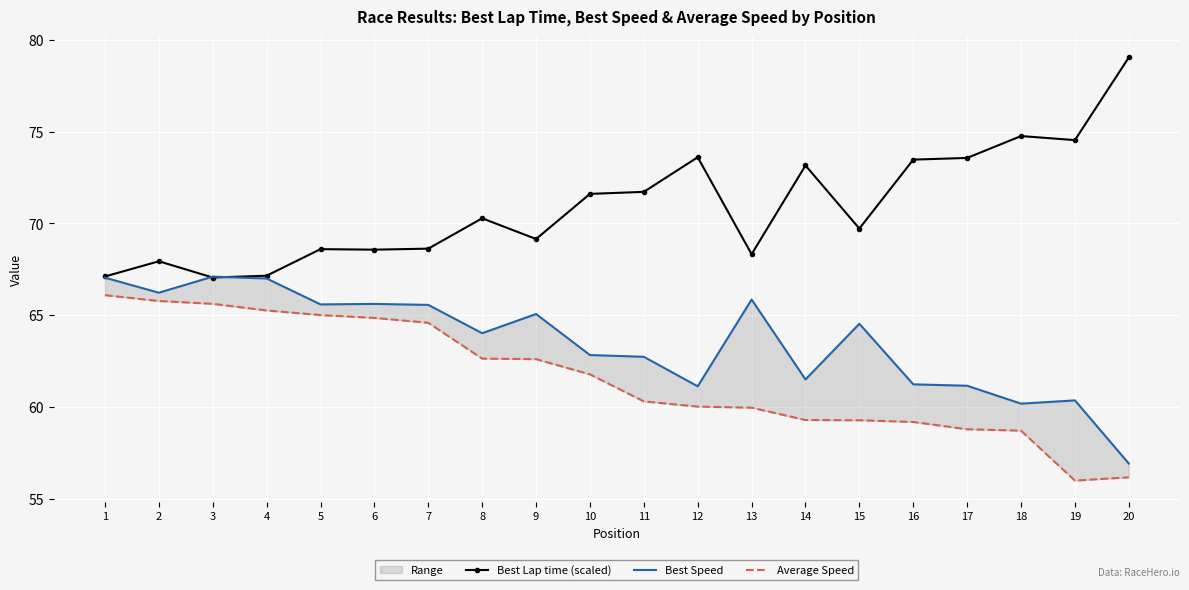

Reading left to right, what are all the values shown in this chart?

Best Lap time (scaled): 67.1	67.9	67.1	67.2	68.6	68.6	68.6	70.3	69.2	71.6	71.7	73.6	68.3	73.2	69.7	73.5	73.6	74.8	74.5	79.0
Best Speed: 67.0	66.2	67.1	67.0	65.6	65.6	65.6	64.0	65.1	62.8	62.7	61.1	65.9	61.5	64.5	61.2	61.2	60.2	60.4	56.9
Average Speed: 66.1	65.8	65.6	65.3	65.0	64.9	64.6	62.6	62.6	61.8	60.3	60.0	60.0	59.3	59.3	59.2	58.8	58.7	56.0	56.2